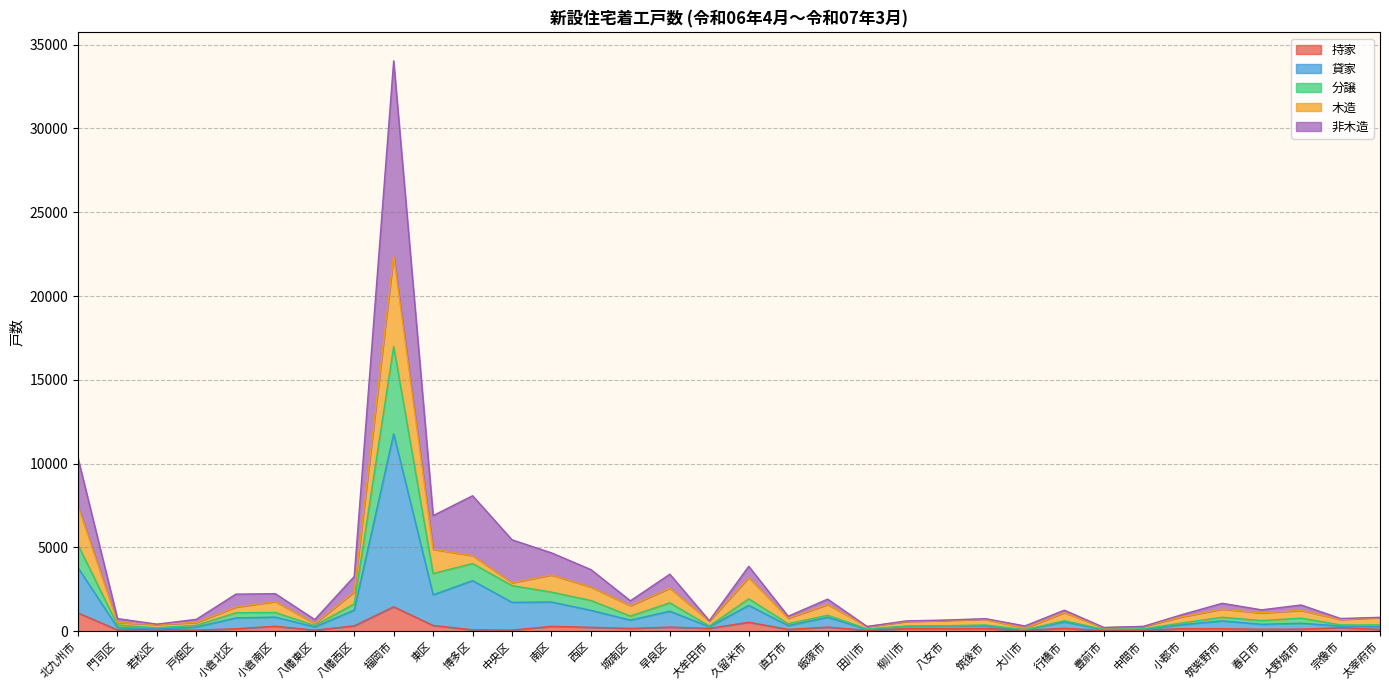

What is the difference between the maximum and minimum values in the 持家 series?

1423